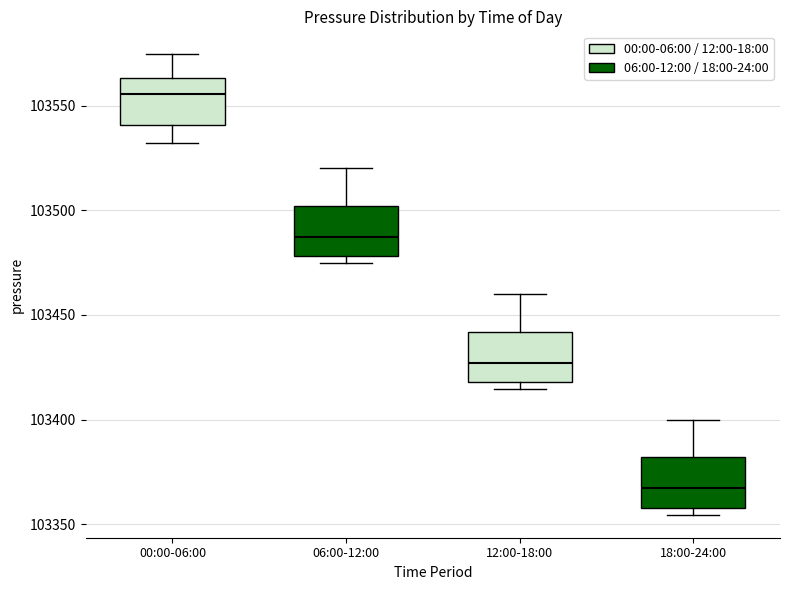

Reading left to right, transcribe this box plot: for each box, give where its median line is, the range the box spans, and where its two whiskers end, as read against the y-axis. The values are not printed on the chart, so give them approximately, as read against the axis.

00:00-06:00: median 103555, box 103540 to 103565, whiskers 103530 to 103575
06:00-12:00: median 103485, box 103480 to 103500, whiskers 103475 to 103520
12:00-18:00: median 103425, box 103420 to 103440, whiskers 103415 to 103460
18:00-24:00: median 103365, box 103360 to 103380, whiskers 103355 to 103400